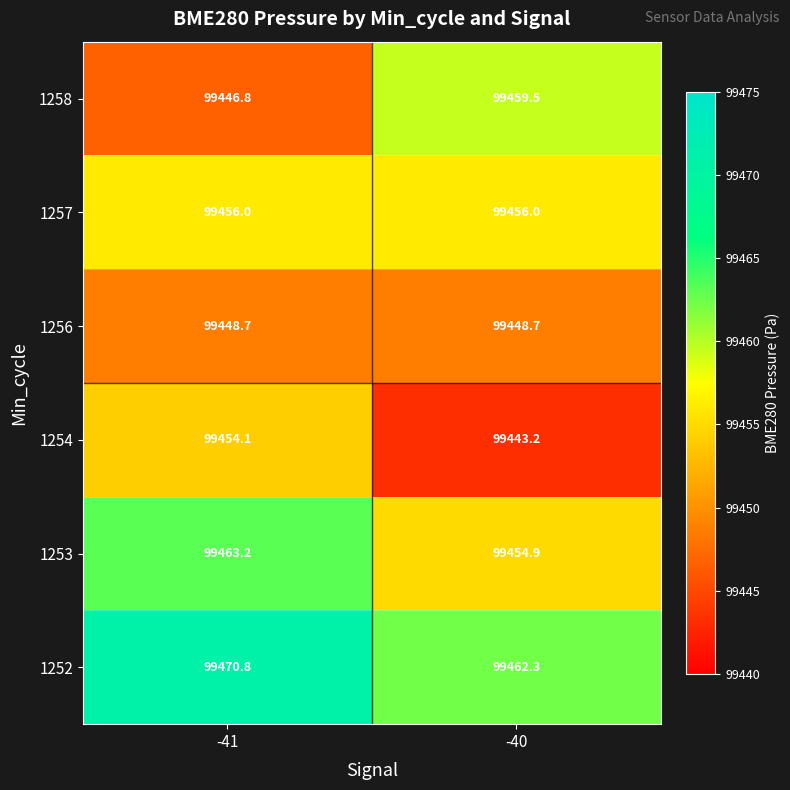

Is it true that 1258 equals 131178.6 at -40?

False